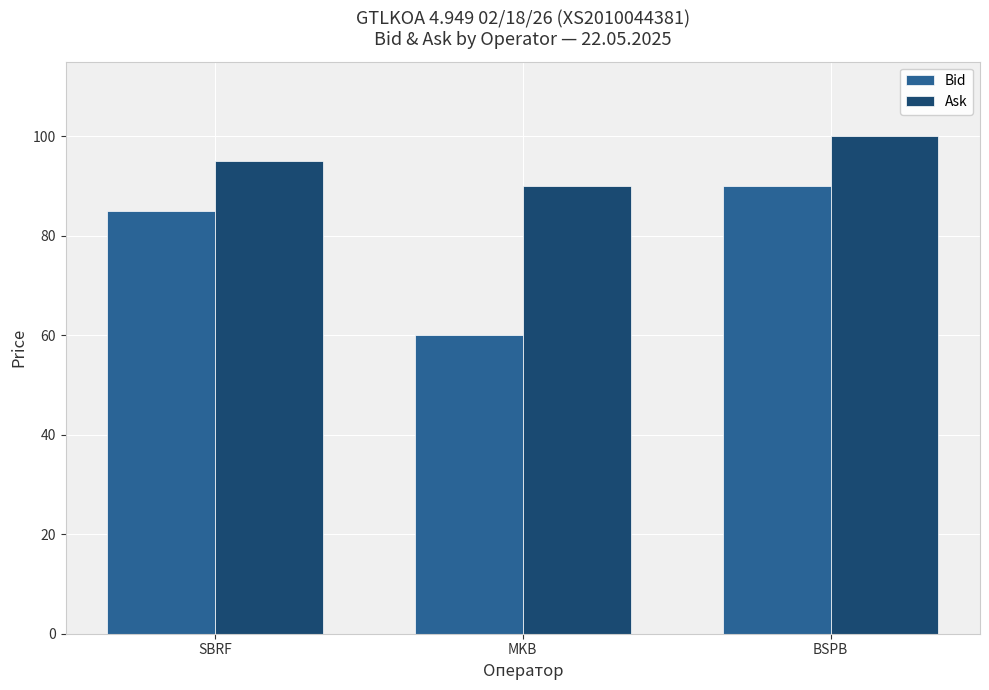

What is the difference between the Bid values at SBRF and MKB?

25